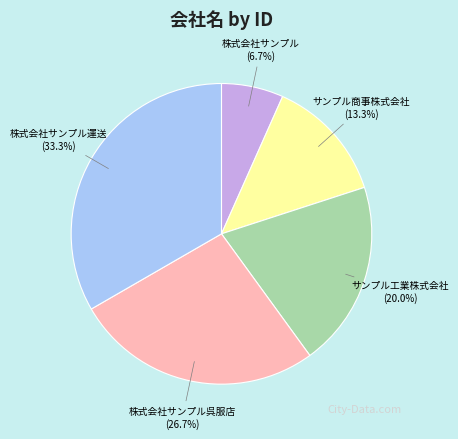

To the nearest percent, what is the difference between the largest and smallest slice percentages?

27%